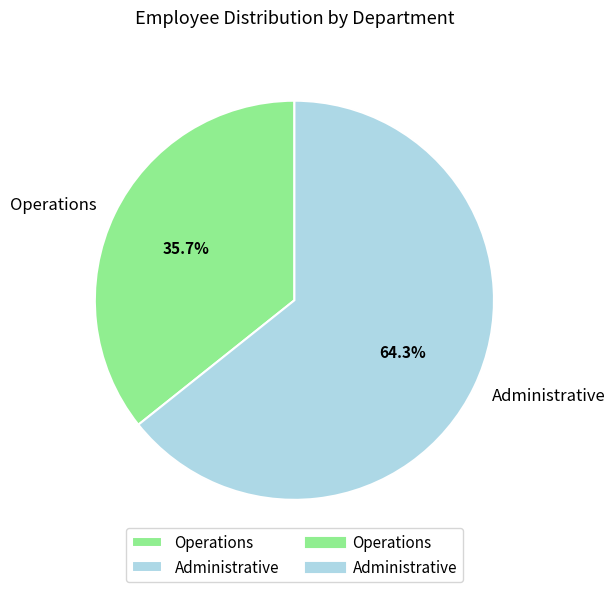

How much of the chart is everything except Administrative?

35.7%